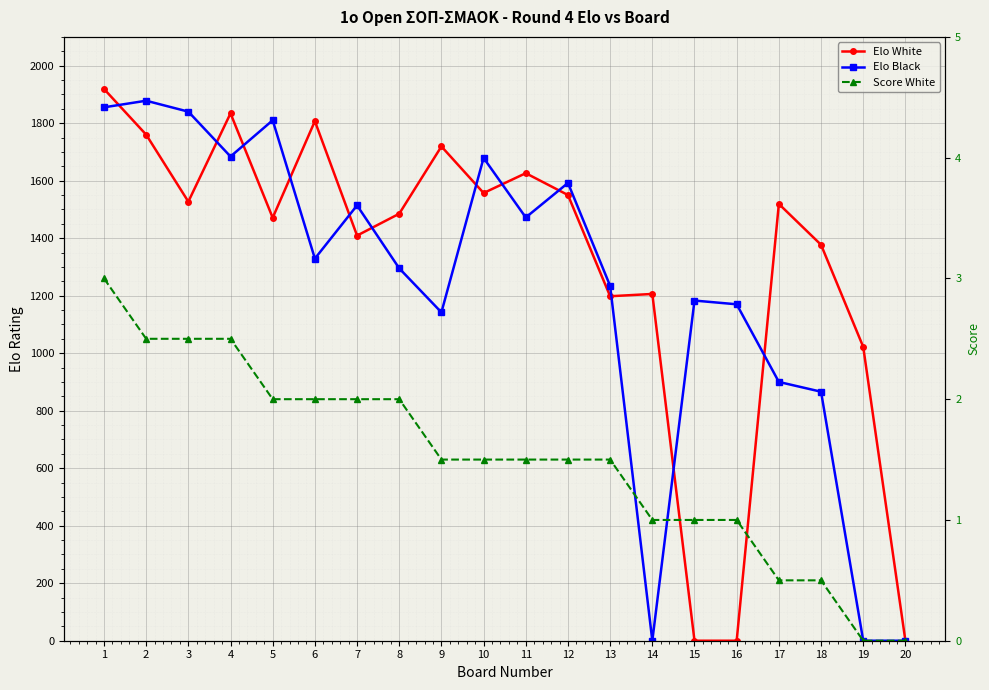

True or false: Score White has a value of 1.1 at 19.

False